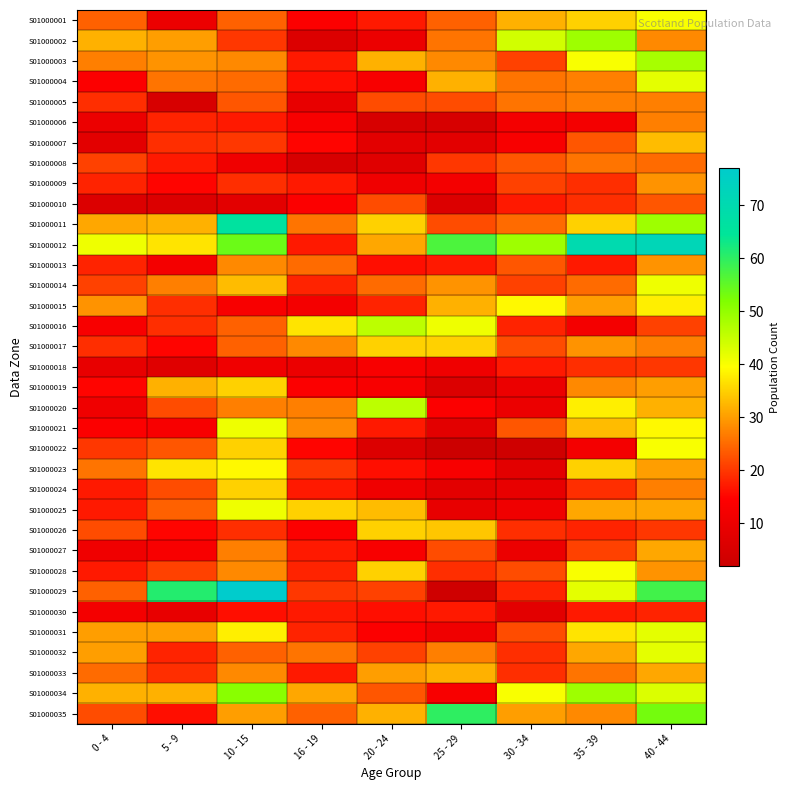

Reading left to right, what are all the values shown in this chart?

S01000001: 0 - 4=24	5 - 9=10	10 - 15=24	16 - 19=14	20 - 24=17	25 - 29=24	30 - 34=32	35 - 39=35	40 - 44=40
S01000002: 0 - 4=32	5 - 9=30	10 - 15=20	16 - 19=6	20 - 24=10	25 - 29=26	30 - 34=44	35 - 39=49	40 - 44=28
S01000003: 0 - 4=27	5 - 9=29	10 - 15=28	16 - 19=17	20 - 24=32	25 - 29=28	30 - 34=21	35 - 39=40	40 - 44=48
S01000004: 0 - 4=14	5 - 9=26	10 - 15=25	16 - 19=16	20 - 24=13	25 - 29=32	30 - 34=26	35 - 39=27	40 - 44=42
S01000005: 0 - 4=19	5 - 9=5	10 - 15=23	16 - 19=9	20 - 24=22	25 - 29=22	30 - 34=26	35 - 39=27	40 - 44=27
S01000006: 0 - 4=10	5 - 9=18	10 - 15=17	16 - 19=13	20 - 24=5	25 - 29=5	30 - 34=12	35 - 39=12	40 - 44=27
S01000007: 0 - 4=8	5 - 9=19	10 - 15=20	16 - 19=15	20 - 24=8	25 - 29=8	30 - 34=13	35 - 39=23	40 - 44=33
S01000008: 0 - 4=21	5 - 9=17	10 - 15=11	16 - 19=5	20 - 24=7	25 - 29=20	30 - 34=23	35 - 39=26	40 - 44=25
S01000009: 0 - 4=18	5 - 9=15	10 - 15=19	16 - 19=17	20 - 24=11	25 - 29=12	30 - 34=21	35 - 39=19	40 - 44=29
S01000010: 0 - 4=6	5 - 9=6	10 - 15=8	16 - 19=14	20 - 24=22	25 - 29=6	30 - 34=17	35 - 39=19	40 - 44=23
S01000011: 0 - 4=31	5 - 9=32	10 - 15=66	16 - 19=26	20 - 24=35	25 - 29=22	30 - 34=25	35 - 39=35	40 - 44=49
S01000012: 0 - 4=41	5 - 9=37	10 - 15=54	16 - 19=17	20 - 24=31	25 - 29=57	30 - 34=49	35 - 39=70	40 - 44=72
S01000013: 0 - 4=18	5 - 9=12	10 - 15=28	16 - 19=25	20 - 24=16	25 - 29=17	30 - 34=23	35 - 39=17	40 - 44=29
S01000014: 0 - 4=21	5 - 9=27	10 - 15=33	16 - 19=18	20 - 24=25	25 - 29=29	30 - 34=21	35 - 39=25	40 - 44=41
S01000015: 0 - 4=29	5 - 9=19	10 - 15=13	16 - 19=12	20 - 24=18	25 - 29=32	30 - 34=39	35 - 39=30	40 - 44=38
S01000016: 0 - 4=13	5 - 9=19	10 - 15=24	16 - 19=37	20 - 24=46	25 - 29=41	30 - 34=18	35 - 39=12	40 - 44=21
S01000017: 0 - 4=19	5 - 9=15	10 - 15=24	16 - 19=28	20 - 24=35	25 - 29=35	30 - 34=22	35 - 39=29	40 - 44=27
S01000018: 0 - 4=9	5 - 9=7	10 - 15=11	16 - 19=10	20 - 24=13	25 - 29=11	30 - 34=17	35 - 39=19	40 - 44=20
S01000019: 0 - 4=15	5 - 9=32	10 - 15=35	16 - 19=14	20 - 24=13	25 - 29=6	30 - 34=10	35 - 39=28	40 - 44=30
S01000020: 0 - 4=11	5 - 9=22	10 - 15=27	16 - 19=27	20 - 24=46	25 - 29=14	30 - 34=10	35 - 39=38	40 - 44=32
S01000021: 0 - 4=14	5 - 9=13	10 - 15=41	16 - 19=28	20 - 24=17	25 - 29=8	30 - 34=23	35 - 39=33	40 - 44=39
S01000022: 0 - 4=20	5 - 9=23	10 - 15=35	16 - 19=15	20 - 24=6	25 - 29=2	30 - 34=3	35 - 39=12	40 - 44=40
S01000023: 0 - 4=26	5 - 9=37	10 - 15=39	16 - 19=20	20 - 24=16	25 - 29=13	30 - 34=8	35 - 39=35	40 - 44=30
S01000024: 0 - 4=17	5 - 9=22	10 - 15=35	16 - 19=17	20 - 24=11	25 - 29=8	30 - 34=9	35 - 39=19	40 - 44=27
S01000025: 0 - 4=17	5 - 9=24	10 - 15=41	16 - 19=35	20 - 24=33	25 - 29=9	30 - 34=11	35 - 39=31	40 - 44=31
S01000026: 0 - 4=22	5 - 9=15	10 - 15=19	16 - 19=14	20 - 24=35	25 - 29=34	30 - 34=19	35 - 39=18	40 - 44=20
S01000027: 0 - 4=11	5 - 9=13	10 - 15=27	16 - 19=17	20 - 24=13	25 - 29=22	30 - 34=10	35 - 39=21	40 - 44=31
S01000028: 0 - 4=17	5 - 9=21	10 - 15=28	16 - 19=18	20 - 24=35	25 - 29=19	30 - 34=22	35 - 39=40	40 - 44=29
S01000029: 0 - 4=24	5 - 9=61	10 - 15=77	16 - 19=20	20 - 24=21	25 - 29=3	30 - 34=18	35 - 39=42	40 - 44=58
S01000030: 0 - 4=12	5 - 9=9	10 - 15=16	16 - 19=17	20 - 24=16	25 - 29=17	30 - 34=8	35 - 39=17	40 - 44=18
S01000031: 0 - 4=30	5 - 9=30	10 - 15=38	16 - 19=18	20 - 24=14	25 - 29=11	30 - 34=22	35 - 39=37	40 - 44=42
S01000032: 0 - 4=30	5 - 9=18	10 - 15=24	16 - 19=26	20 - 24=21	25 - 29=27	30 - 34=19	35 - 39=31	40 - 44=42
S01000033: 0 - 4=25	5 - 9=19	10 - 15=28	16 - 19=17	20 - 24=30	25 - 29=32	30 - 34=19	35 - 39=26	40 - 44=31
S01000034: 0 - 4=32	5 - 9=32	10 - 15=51	16 - 19=31	20 - 24=23	25 - 29=13	30 - 34=40	35 - 39=49	40 - 44=43
S01000035: 0 - 4=22	5 - 9=16	10 - 15=30	16 - 19=24	20 - 24=32	25 - 29=60	30 - 34=30	35 - 39=28	40 - 44=53